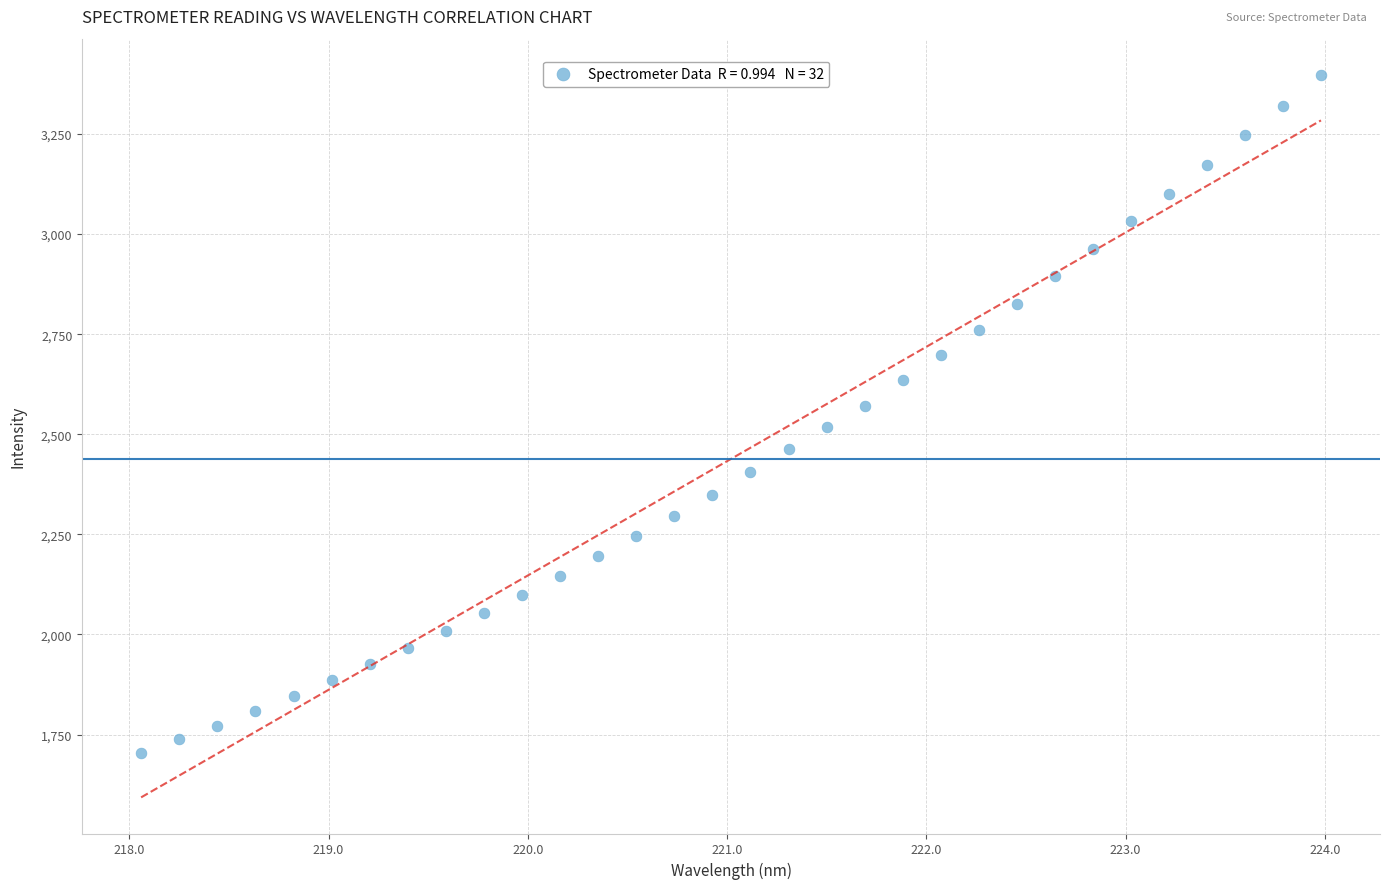

What is the range of X values (max minus min)?

5.9